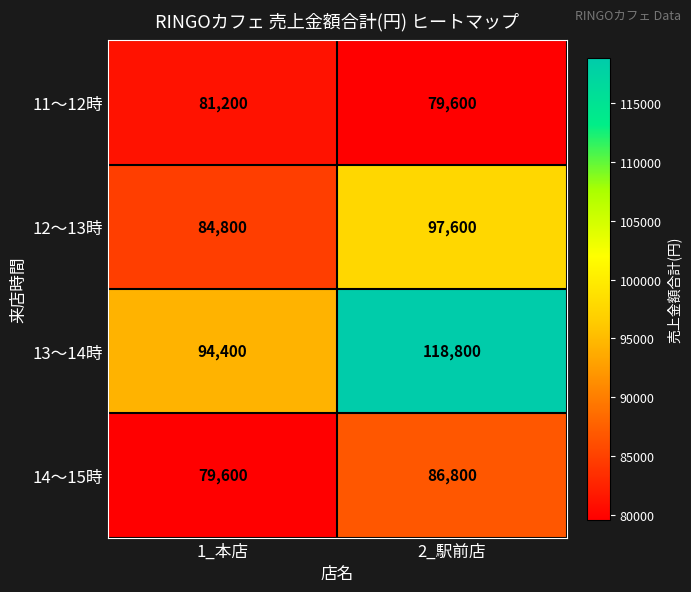

Reading right to left, transcribe all the data shown in this chart.

11～12時: 2_駅前店=79600	1_本店=81200
12～13時: 2_駅前店=97600	1_本店=84800
13～14時: 2_駅前店=118800	1_本店=94400
14～15時: 2_駅前店=86800	1_本店=79600